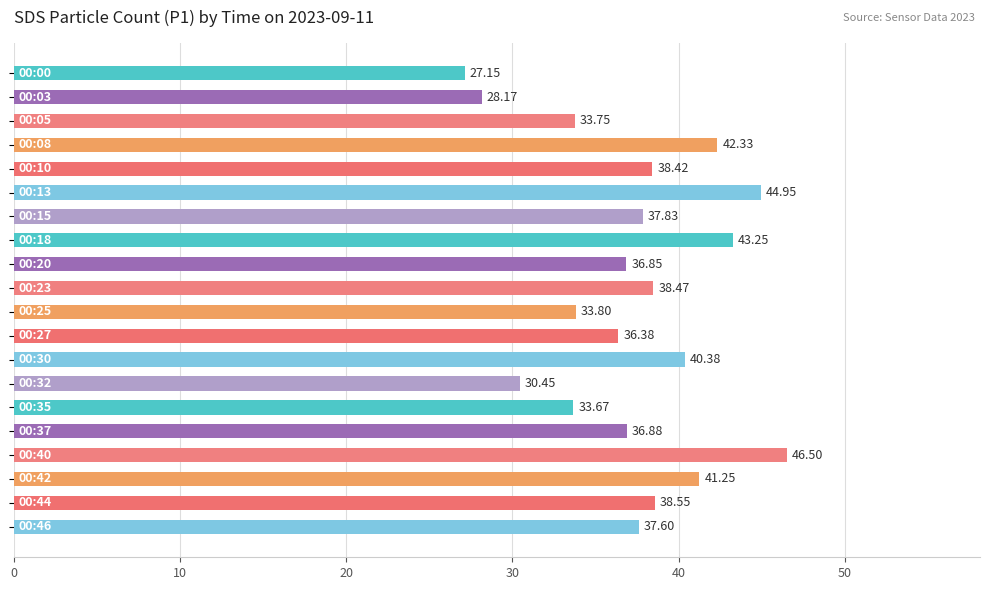

What is the difference between the second highest and second lowest values?

16.8